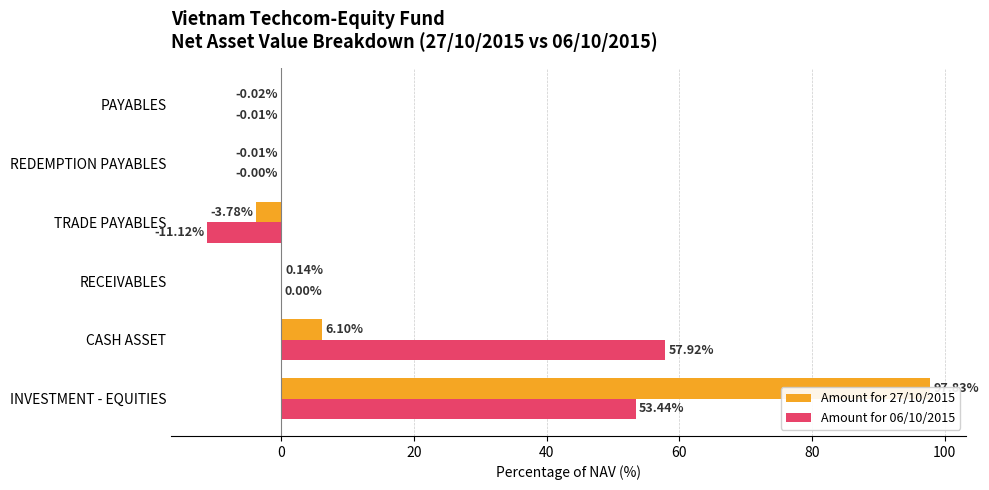

How many groups of bars are there?

6